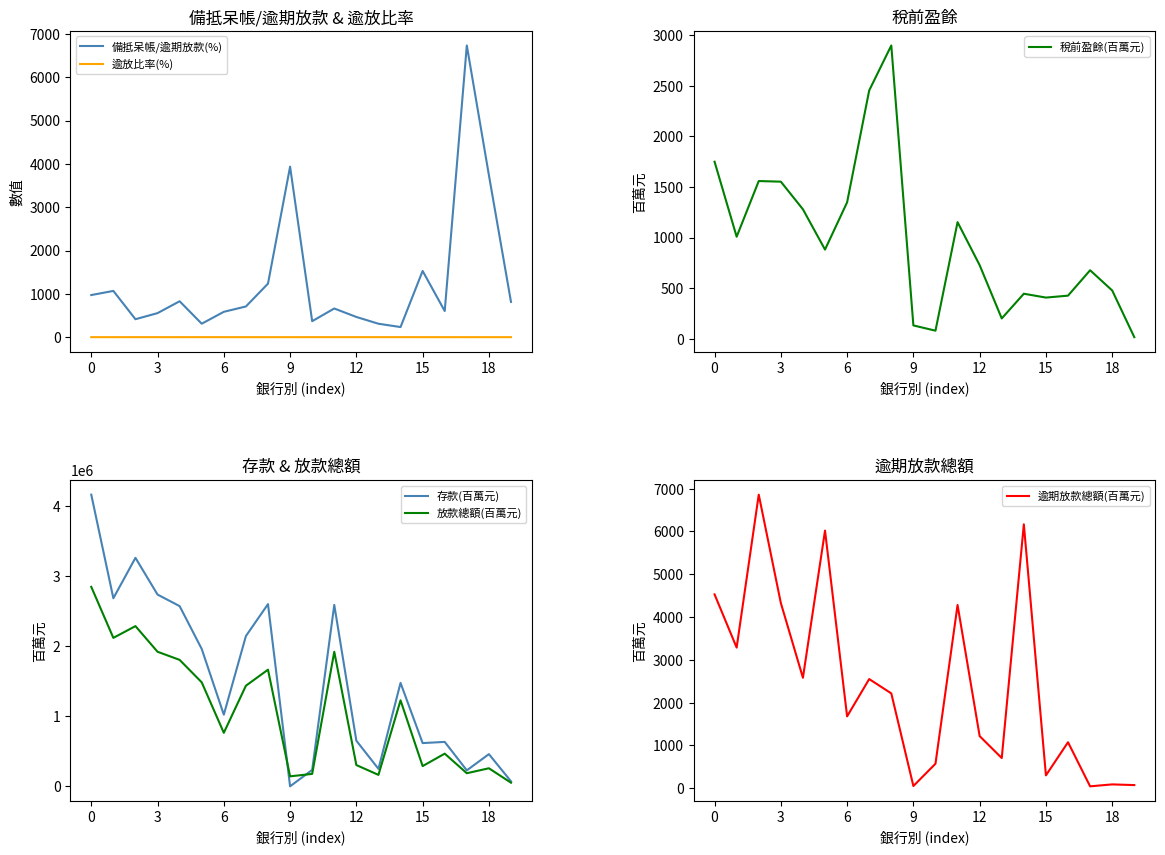

Is this an area chart (filled region under the line)?

No